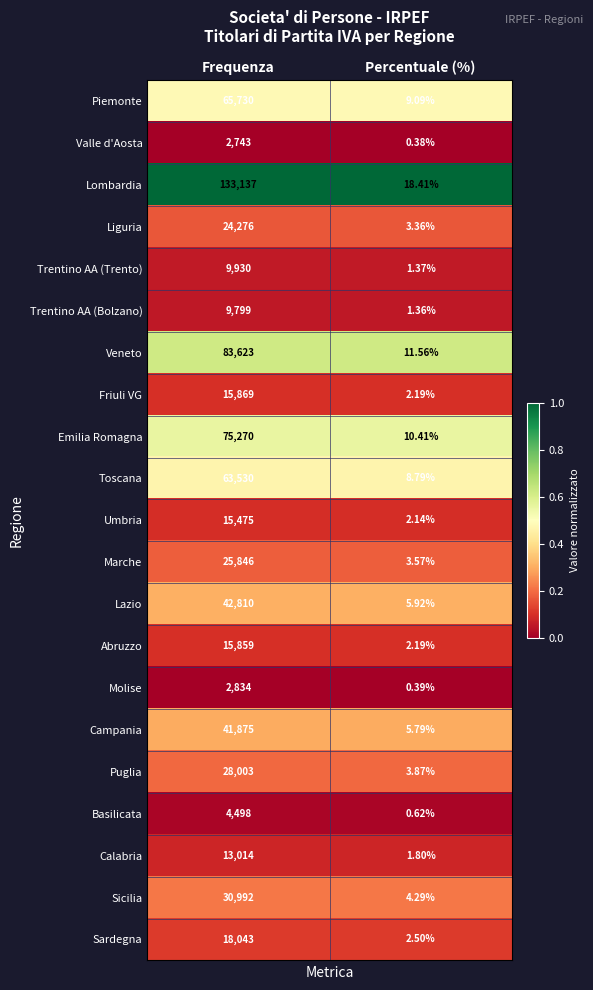

At how many categories does at least one series exceed 0?

2